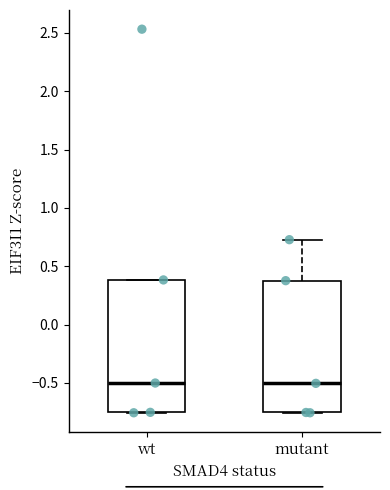

Reading left to right, read every box against the y-axis: the position of its median line, the range the box covers, and the ends of its whiskers. The values are not printed on the chart, so give them approximately, as read against the axis.

wt: median -0.50, box -0.75 to 0.40, whiskers -0.75 to 0.40
mutant: median -0.50, box -0.75 to 0.40, whiskers -0.75 to 0.75